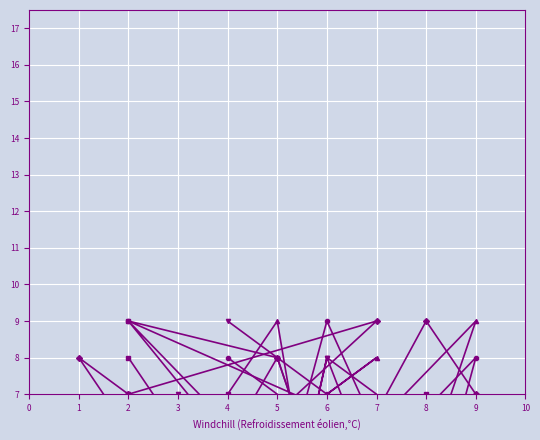

Is it true that col_8 equals 10 at 4?

False